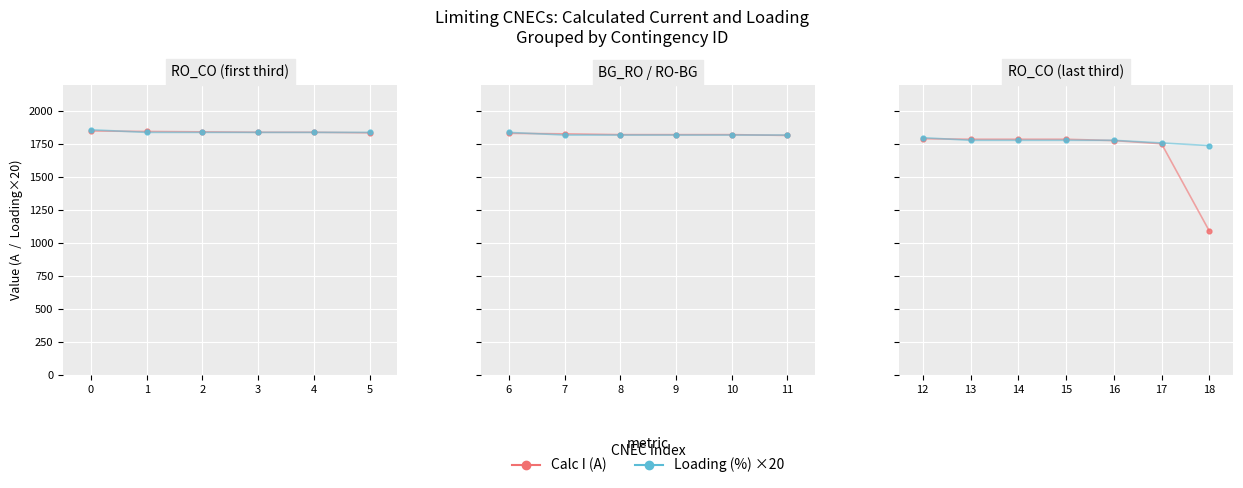

What are all the series names shown in the legend?

Calc I (A), Loading (%) ×20